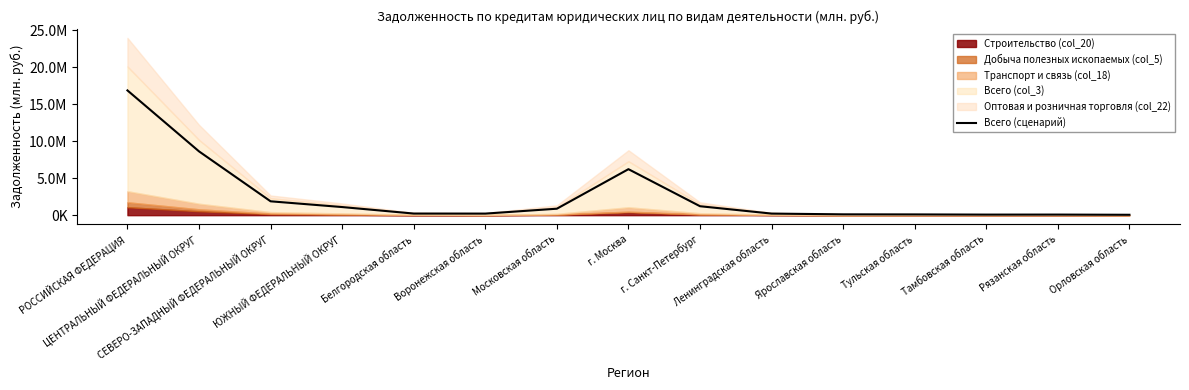

What is the change in value from РОССИЙСКАЯ ФЕДЕРАЦИЯ to Ярославская область?

-16773906